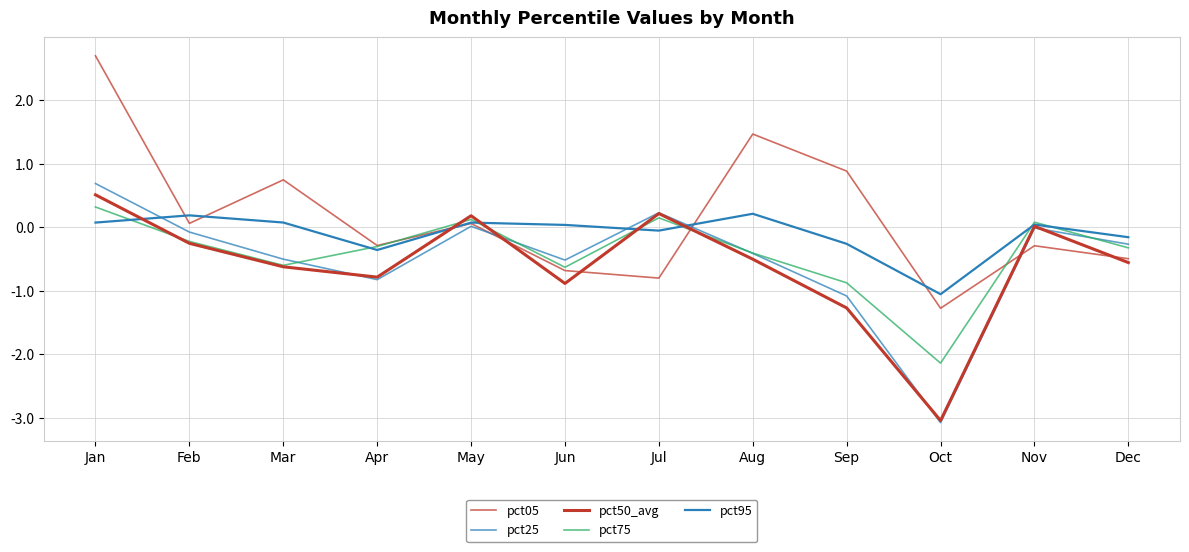

What value does the pct95 series have at May?

0.1